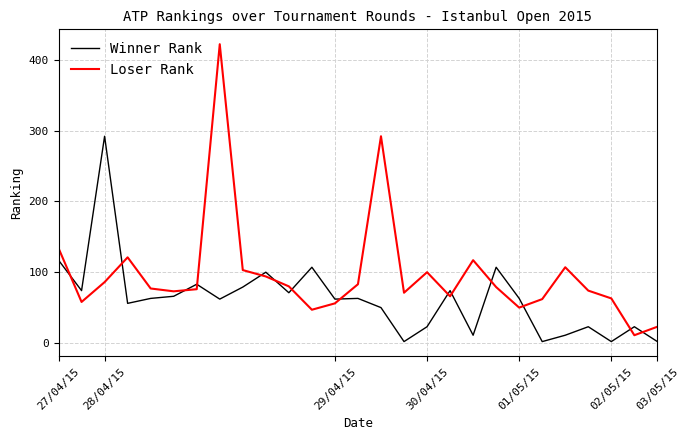

Which series has the widest spread of values?

Loser Rank